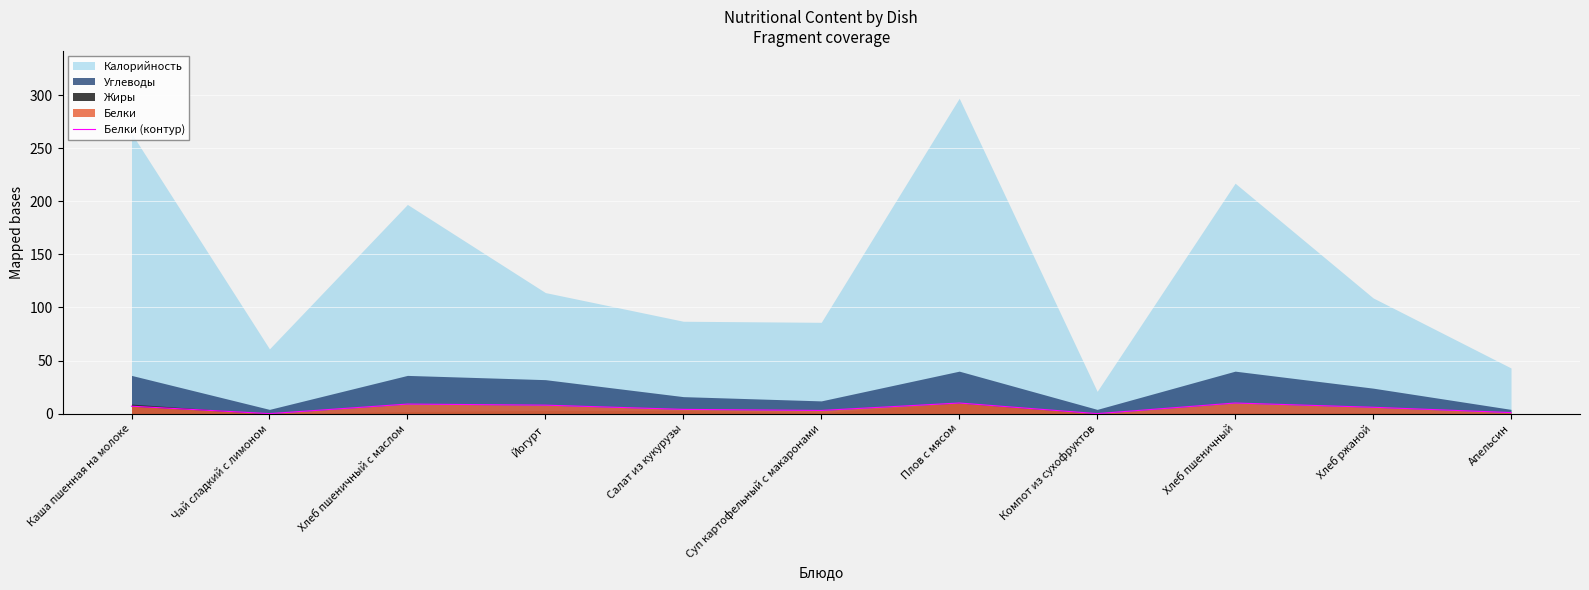

Reading left to right, what are all the values shown in this chart?

Каша пшенная на молоке=7	Чай сладкий с лимоном=0	Хлеб пшеничный с маслом=9	Йогурт=8	Салат из кукурузы=4	Суп картофельный с макаронами=3	Плов с мясом=10	Компот из сухофруктов=0	Хлеб пшеничный=10	Хлеб ржаной=6	Апельсин=1